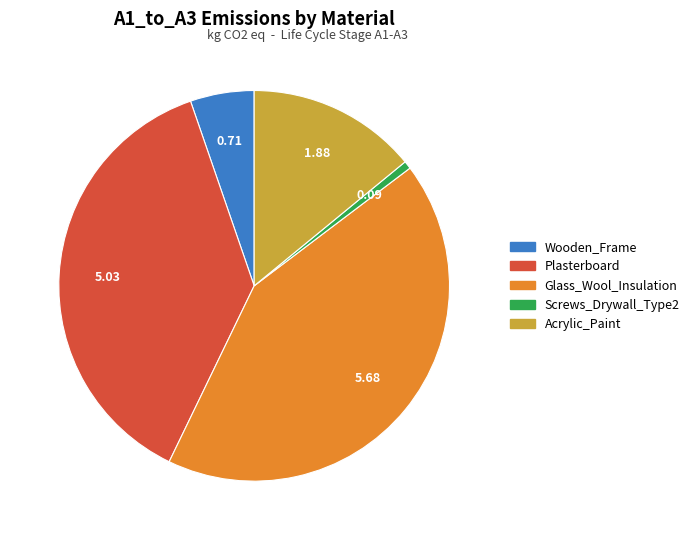

Does any single category account for the majority?

No